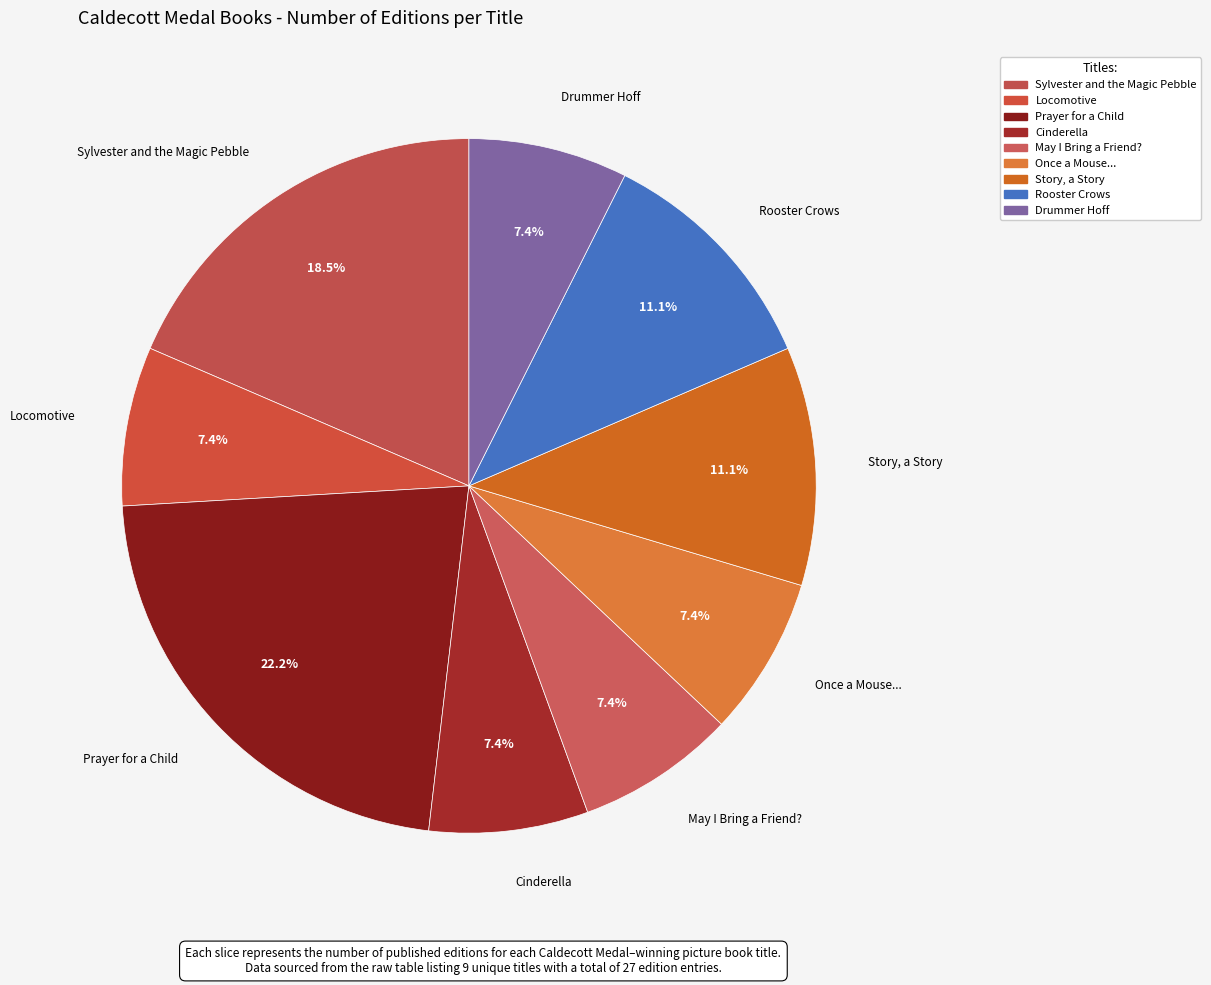

The May I Bring a Friend? slice represents 18% of the pie. True or false?

False